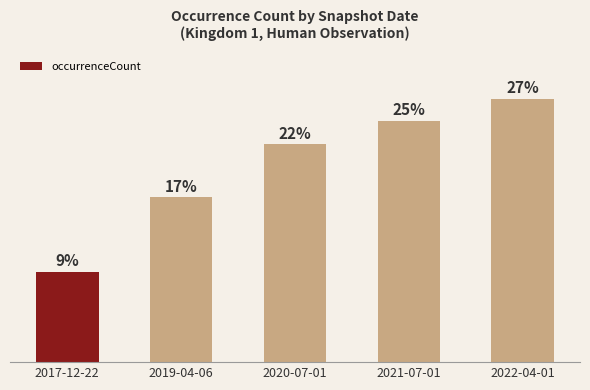

Reading left to right, transcribe all the data shown in this chart.

2017-12-22=10185	2019-04-06=18586	2020-07-01=24569	2021-07-01=27214	2022-04-01=29679